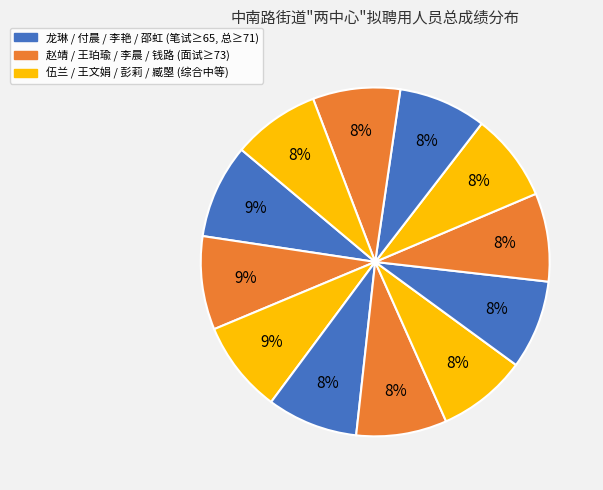

Is there a majority slice in this chart?

No